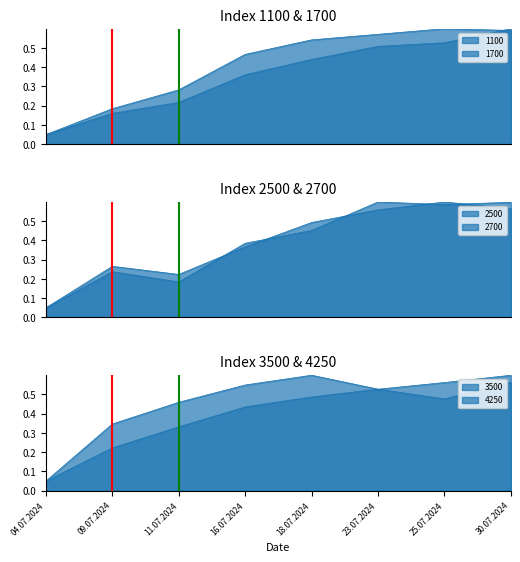

What is the average value of the 1100 series?

0.4